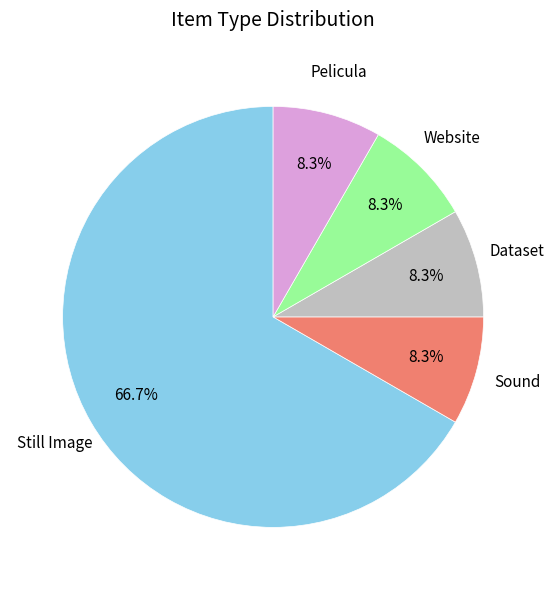

What percentage is NOT represented by Dataset?

91.7%